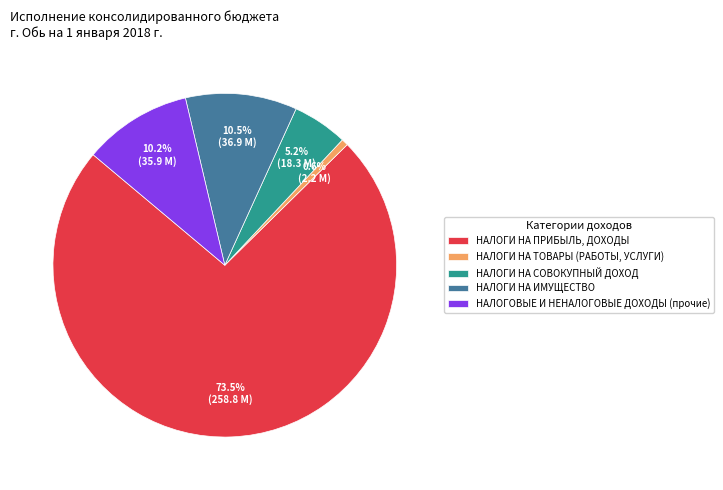

To the nearest percent, what portion does НАЛОГИ НА СОВОКУПНЫЙ ДОХОД represent?

5%